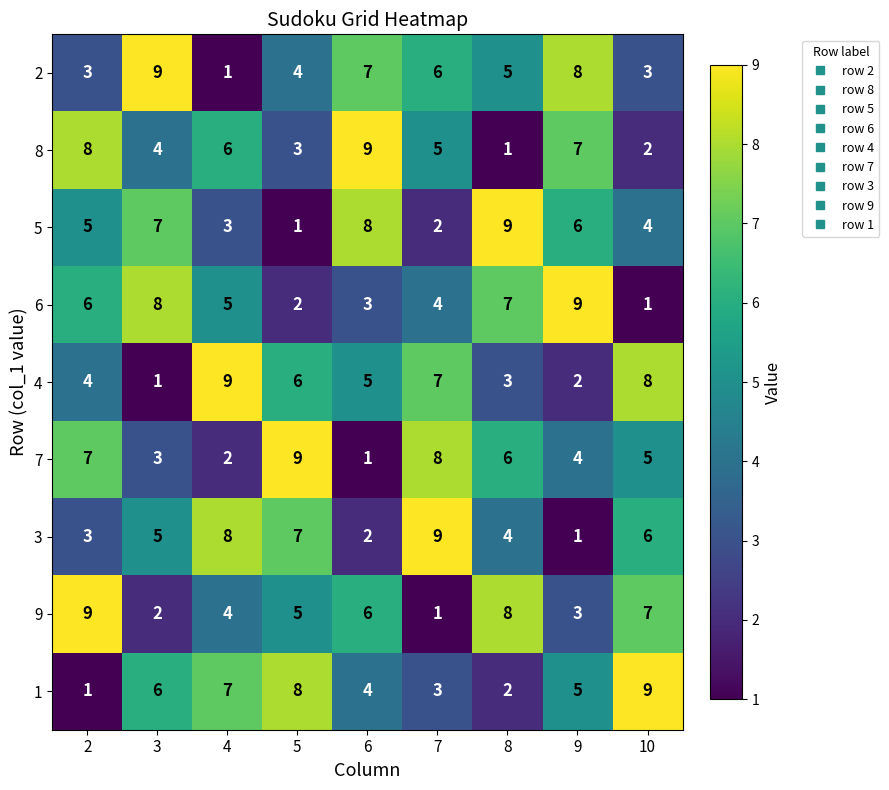

The value of 8 at 7 is 2. True or false?

False